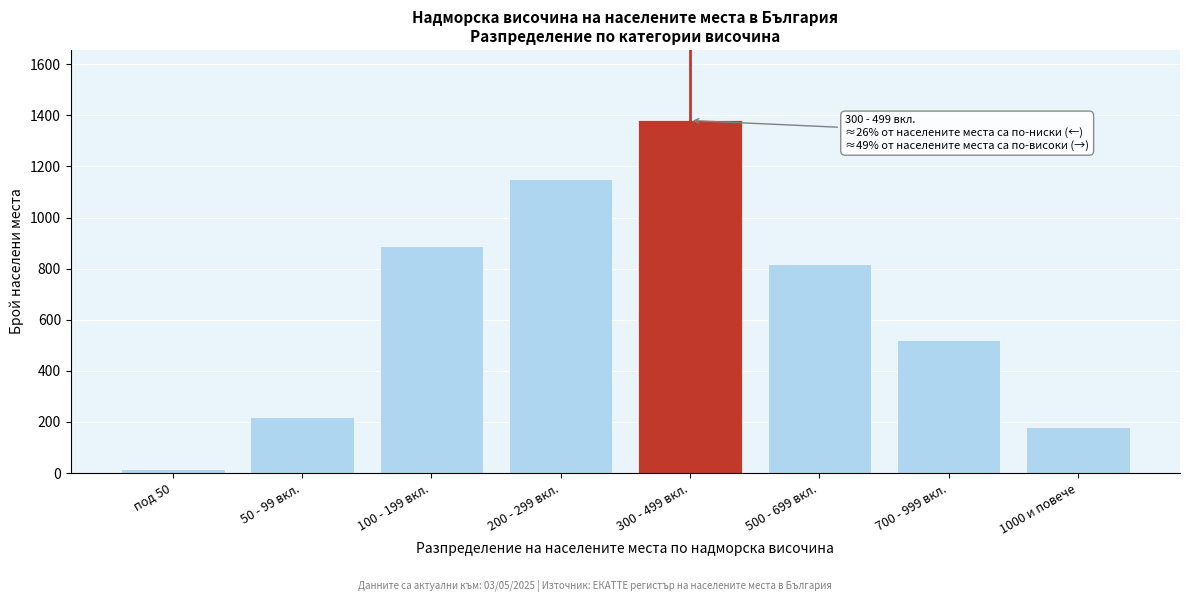

Reading left to right, list all the values displayed in this chart.

под 50=15	50 - 99 вкл.=220	100 - 199 вкл.=890	200 - 299 вкл.=1150	300 - 499 вкл.=1380	500 - 699 вкл.=820	700 - 999 вкл.=520	1000 и повече=180